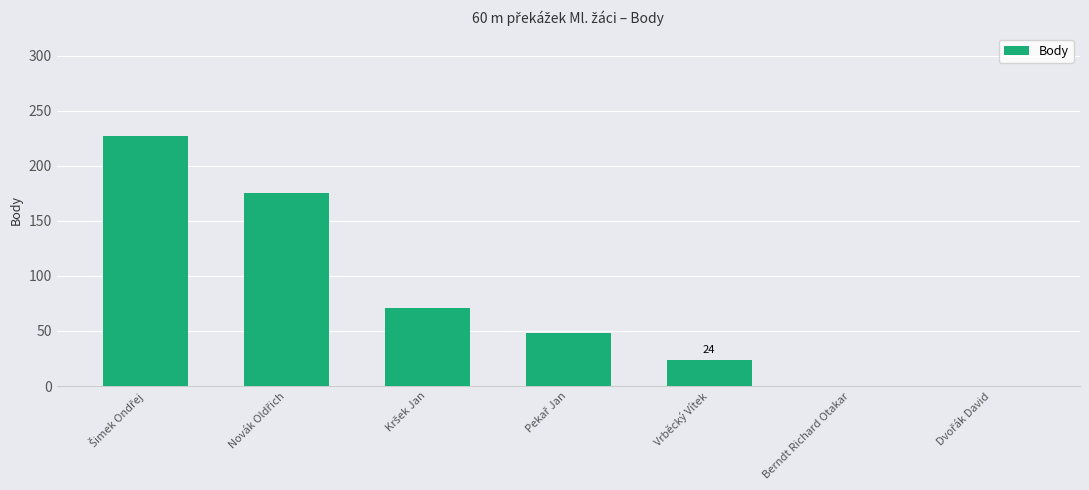

Is it true that the value at Berndt Richard Otakar is 0?

True